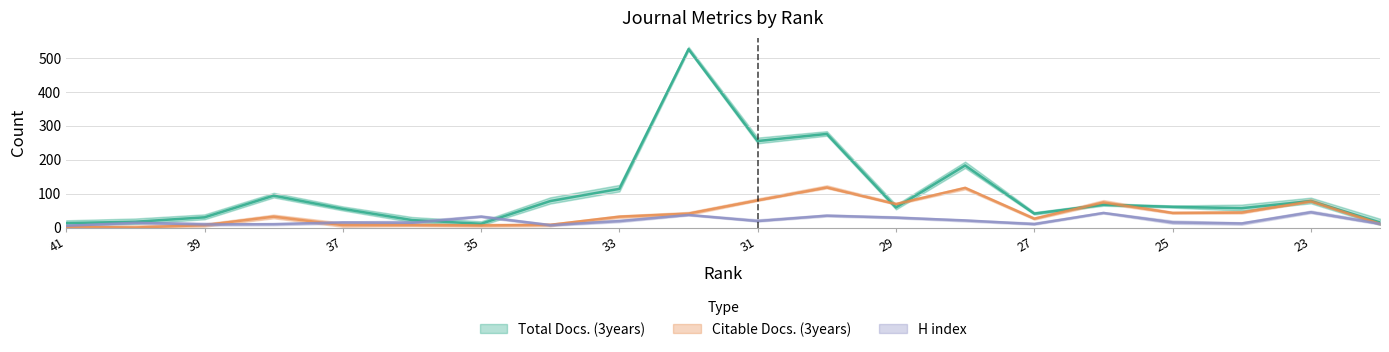

In Total Docs. (3years), how many points are higher than both neighbors (excluding endpoints)?

6